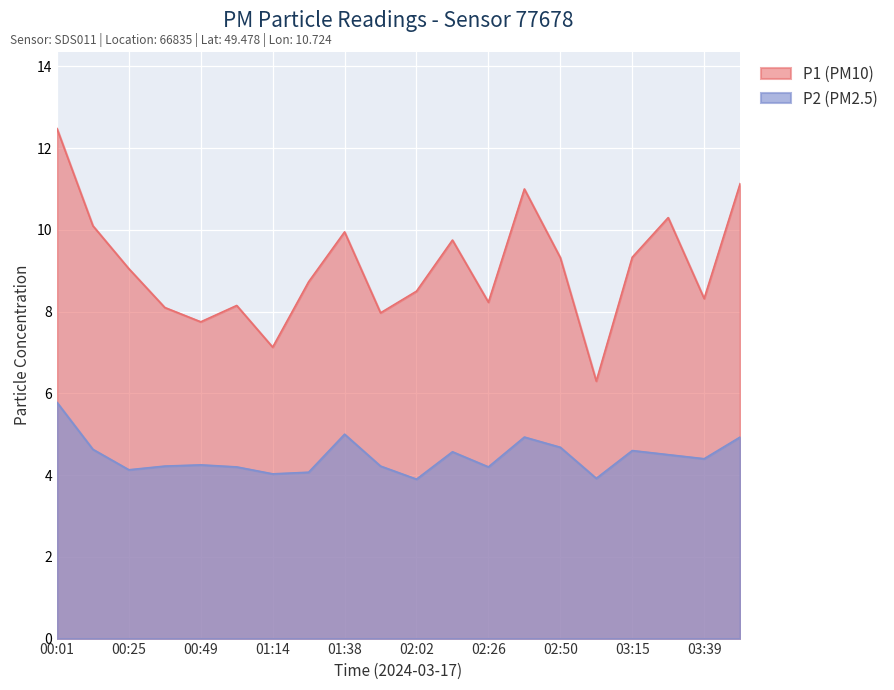

The P1 series shows 7.1 at 01:14. True or false?

True